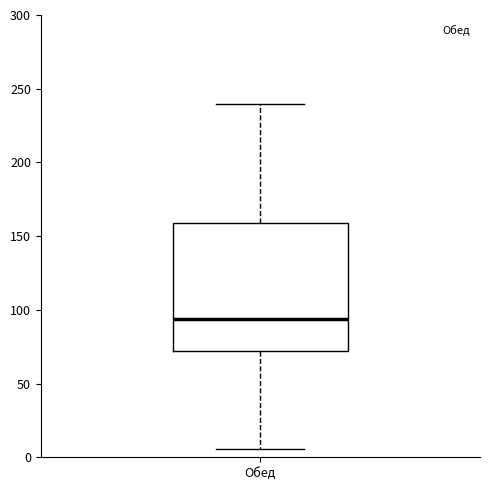

Transcribe this box plot: give where the median line is, the range the box spans, and where the two whiskers end, as read against the y-axis. The values are not printed on the chart, so give them approximately, as read against the axis.

median 95, box 70 to 160, whiskers 5 to 240